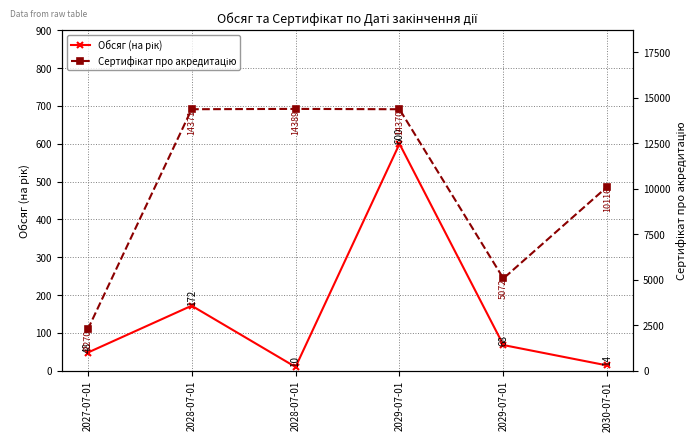

What are all the series names shown in the legend?

Обсяг (на рік), Сертифікат про акредитацію